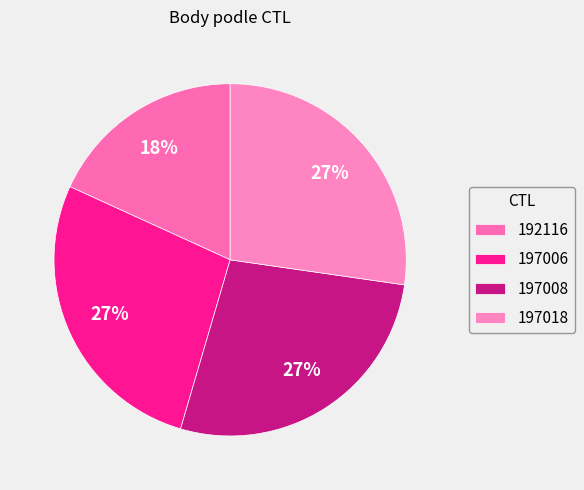

The 197006 slice represents 27% of the pie. True or false?

True